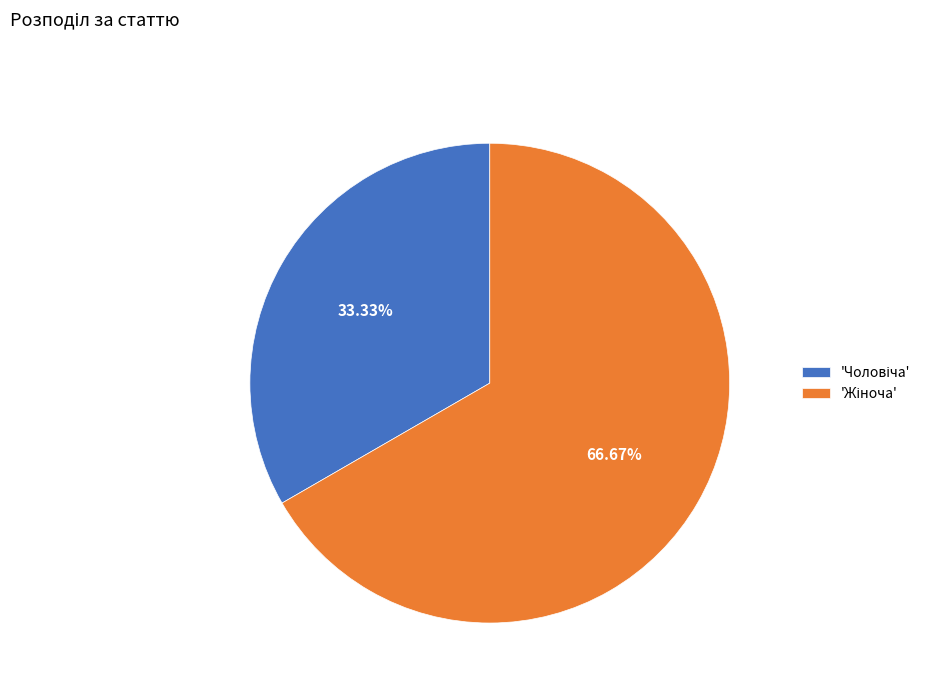

Does any single category account for the majority?

Yes